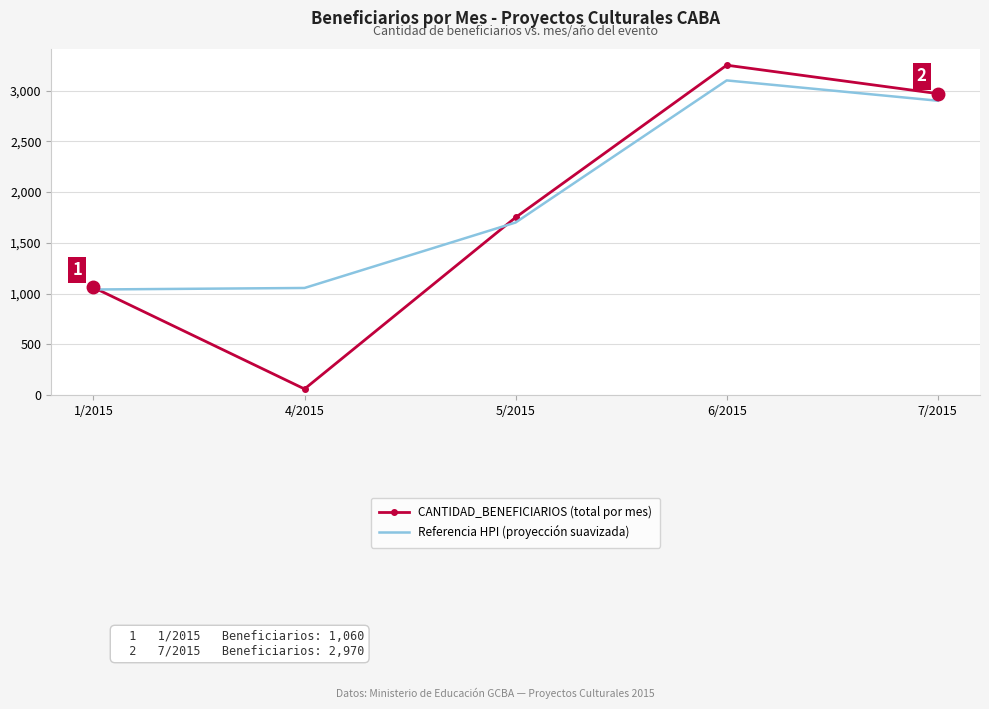

Is the value of Referencia HPI (proyección suavizada) at 6/2015 greater than the value of CANTIDAD_BENEFICIARIOS (total por mes) at 1/2015?

Yes